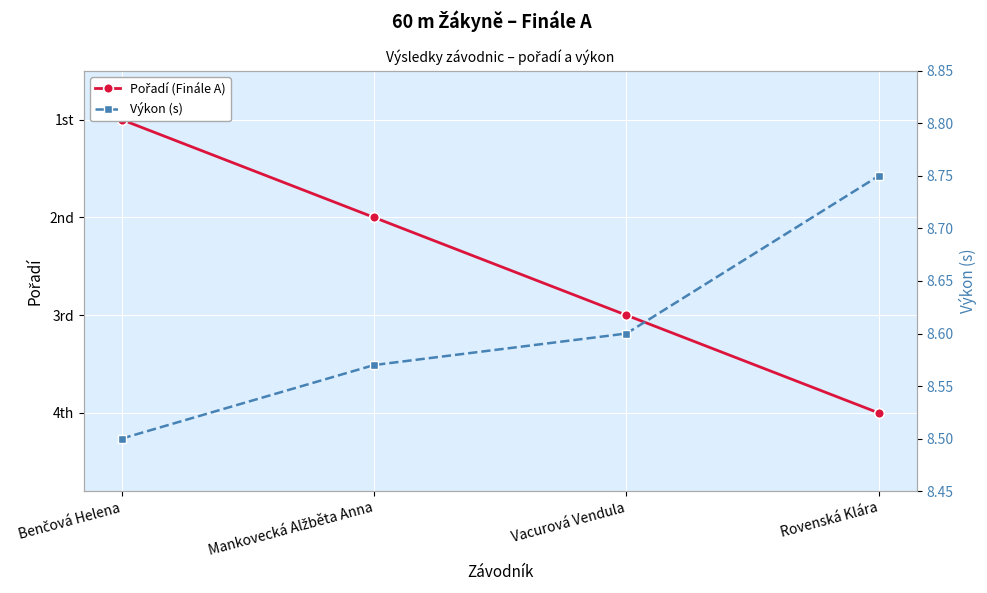

Between Benčová Helena and Mankovecká Alžběta Anna, which is larger?

Mankovecká Alžběta Anna